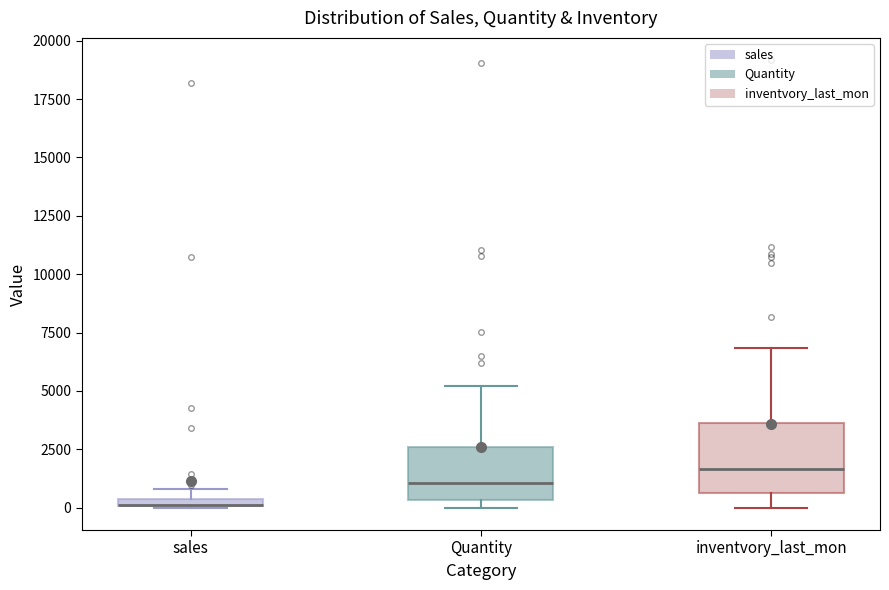

Comparing the boxes themselves (not the whiskers), which one is the tallest?

inventvory_last_mon